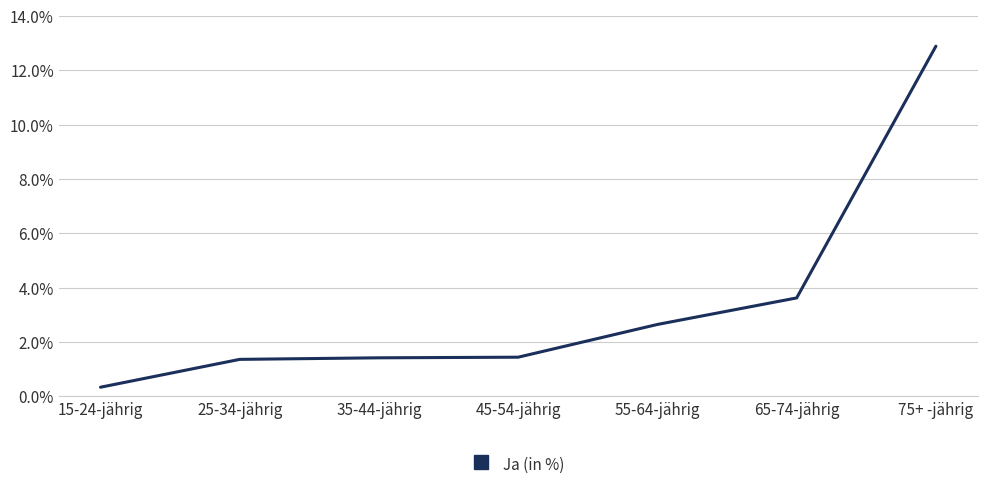

True or false: there are more than 1 points higher than both neighbors.

False